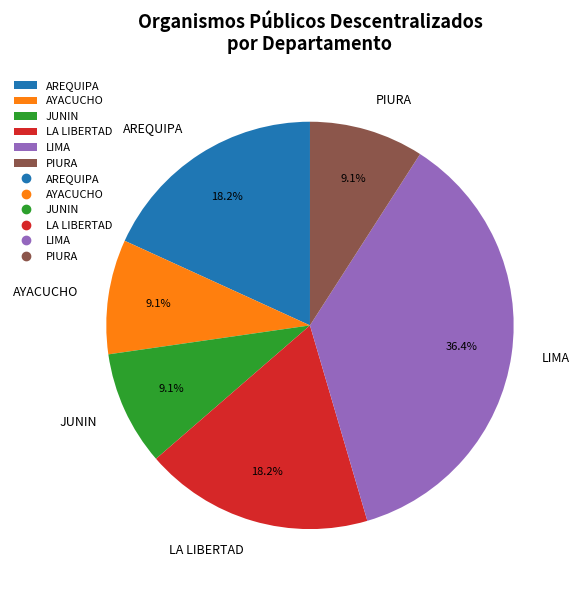

The JUNIN slice represents 9% of the pie. True or false?

True